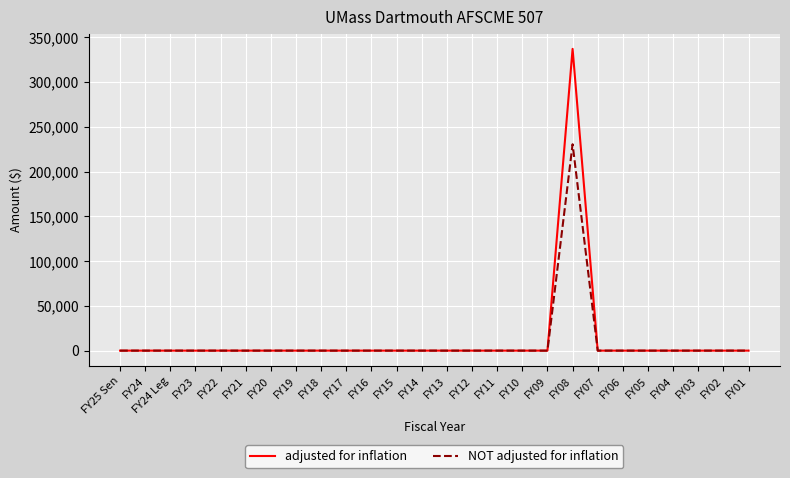

The value of adjusted for inflation at FY09 is 202892. True or false?

False